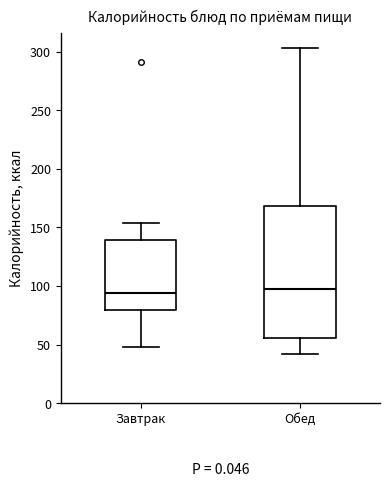

Reading left to right, read every box against the y-axis: the position of its median line, the range the box covers, and the ends of its whiskers. The values are not printed on the chart, so give them approximately, as read against the axis.

Завтрак: median 95, box 80 to 140, whiskers 50 to 155
Обед: median 100, box 55 to 170, whiskers 40 to 305